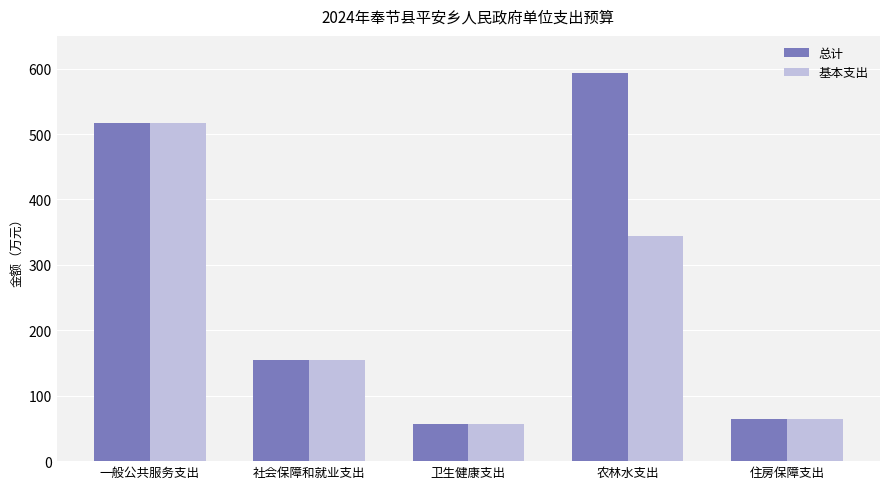

How many values in the 基本支出 series exceed 154?

3